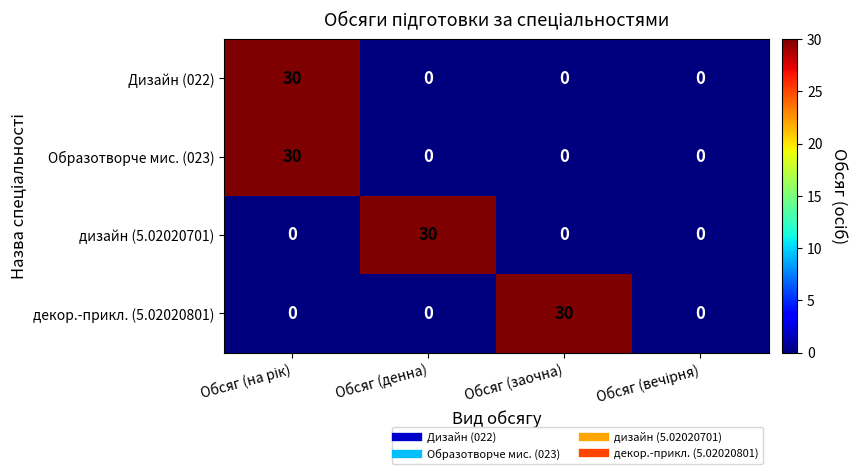

What value does the декор.-прикл. (5.02020801) series have at Обсяг (заочна)?

30